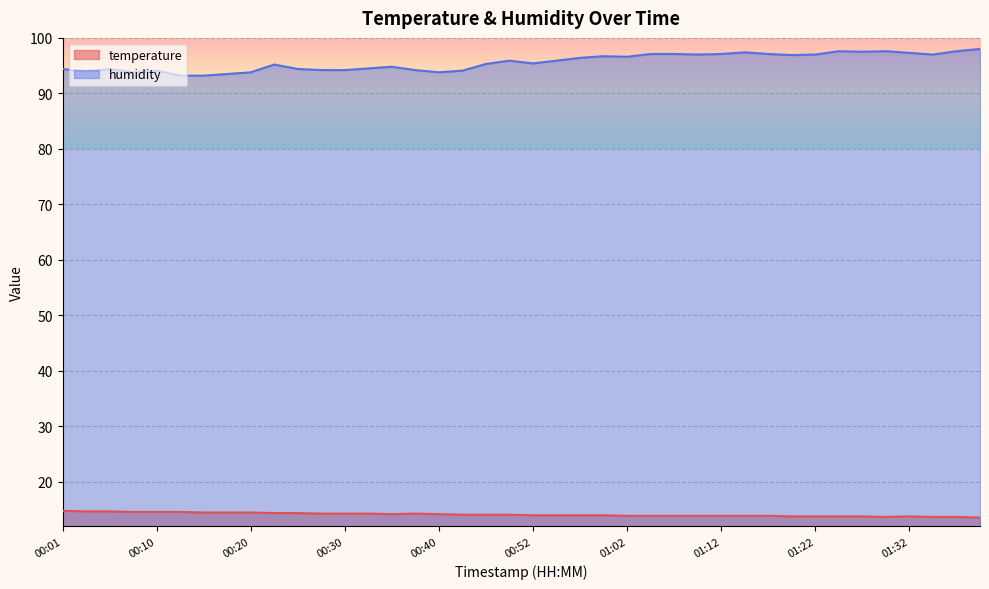

Which category has the highest value across all series?

01:39